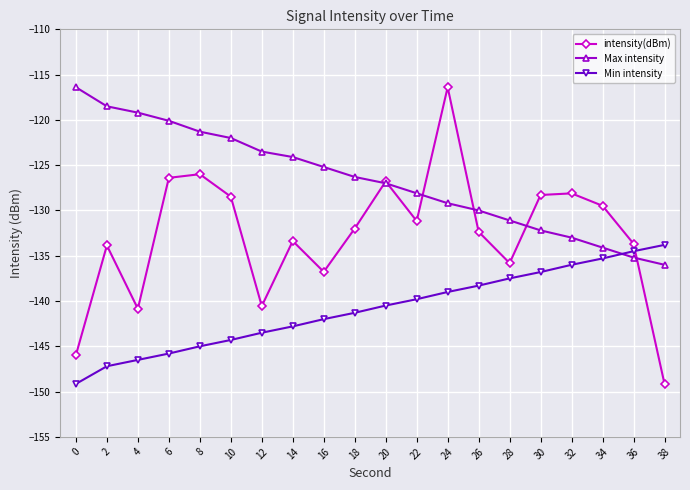

What is the value of the intensity(dBm) point at the 17th from the left?

-128.1